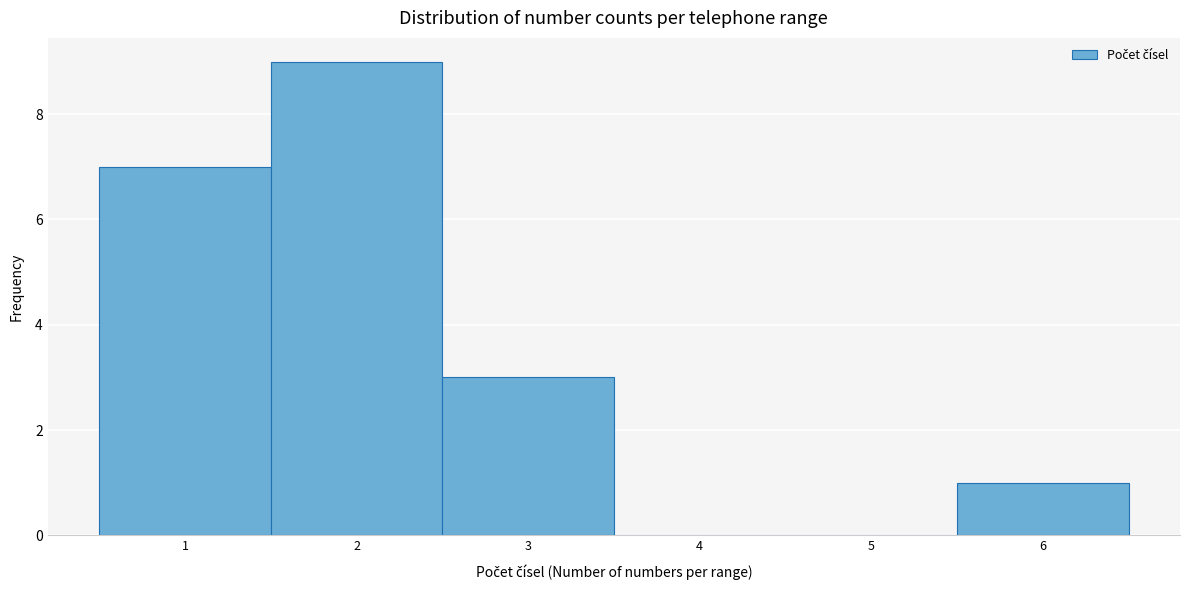

Which range on the x-axis has the tallest bar?

1.5 to 2.5